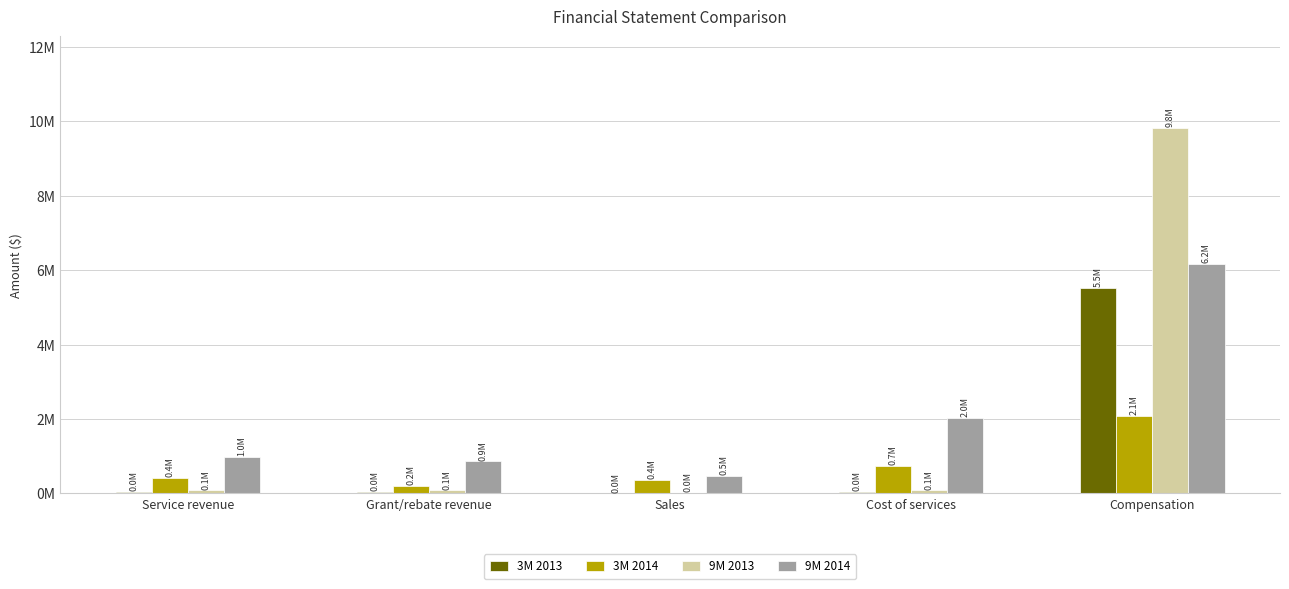

What are all the series names shown in the legend?

3M 2013, 3M 2014, 9M 2013, 9M 2014